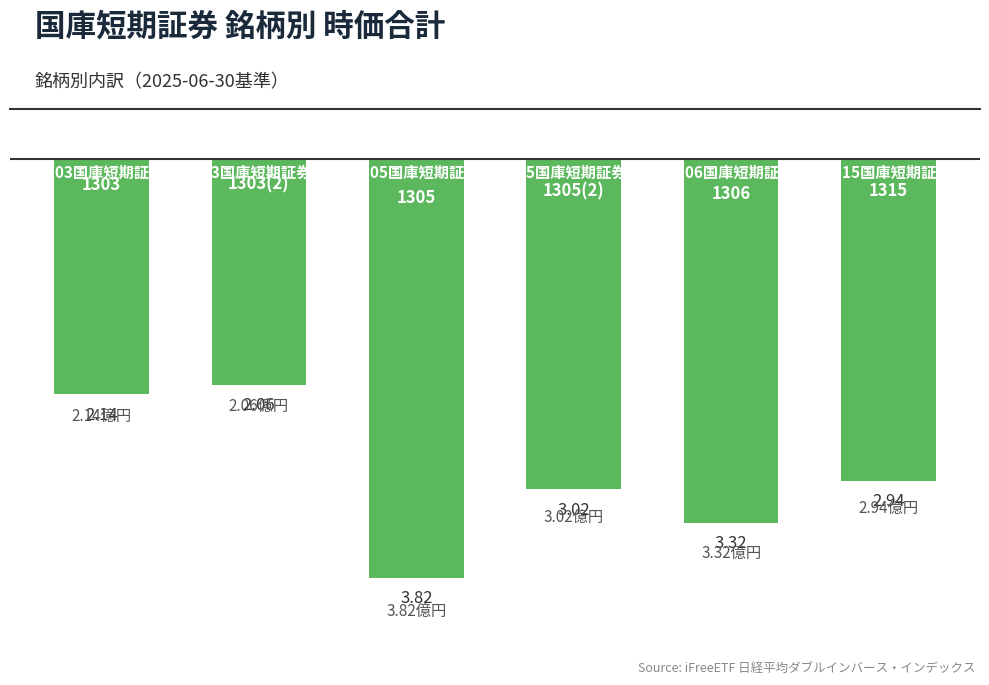

How many distinct data groups are displayed?

1